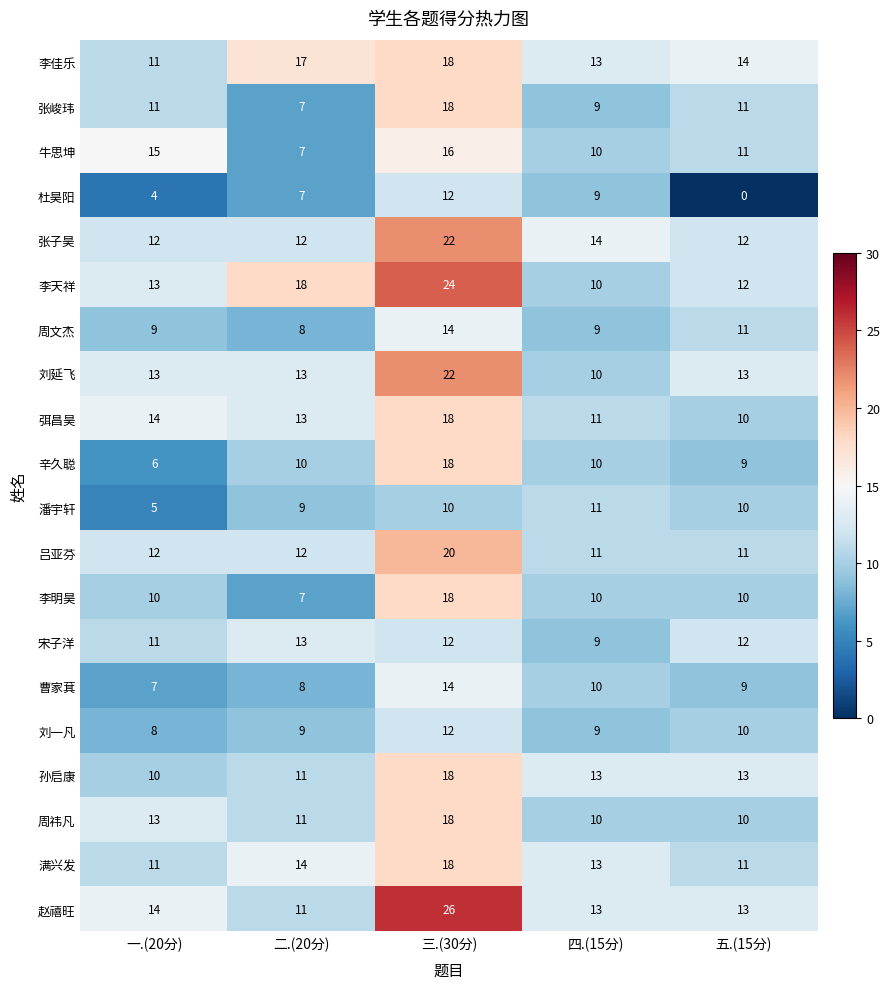

What is the spread (max minus min) of values at 五.(15分)?

14